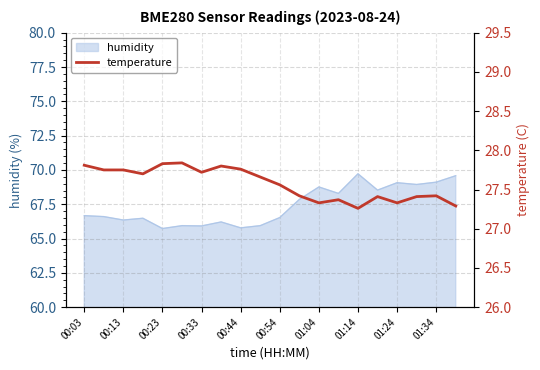

The value of humidity at 00:33 is 65.9. True or false?

True